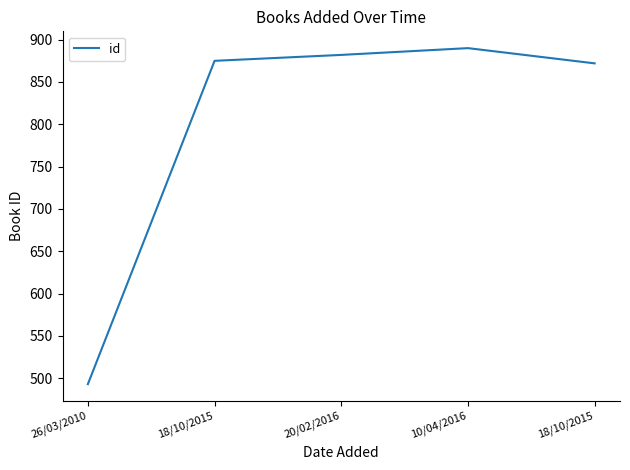

Is it true that the value at 10/04/2016 is 890?

True